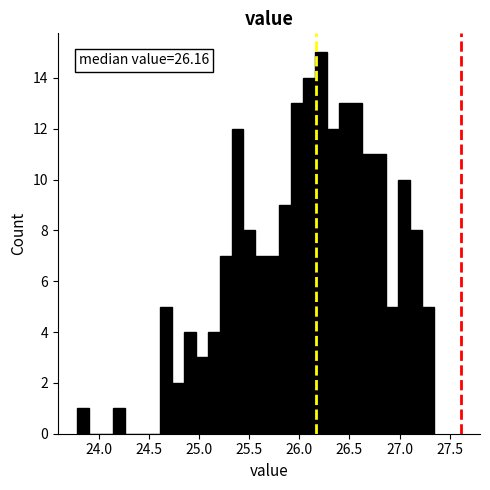

Around what value on the x-axis is the tallest bar? Give the approximate position of its centre, as read against the axis.

26.20